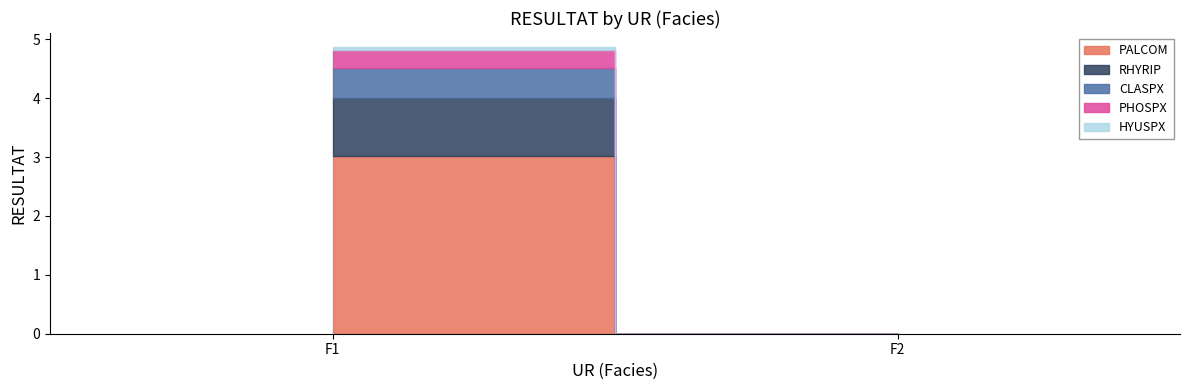

Reading left to right, what are all the values shown in this chart?

PALCOM: F1=3.0	F2=0.0
RHYRIP: F1=1.0	F2=0.0
CLASPX: F1=0.5	F2=0.0
PHOSPX: F1=0.3	F2=0.0
HYUSPX: F1=0.0	F2=0.0